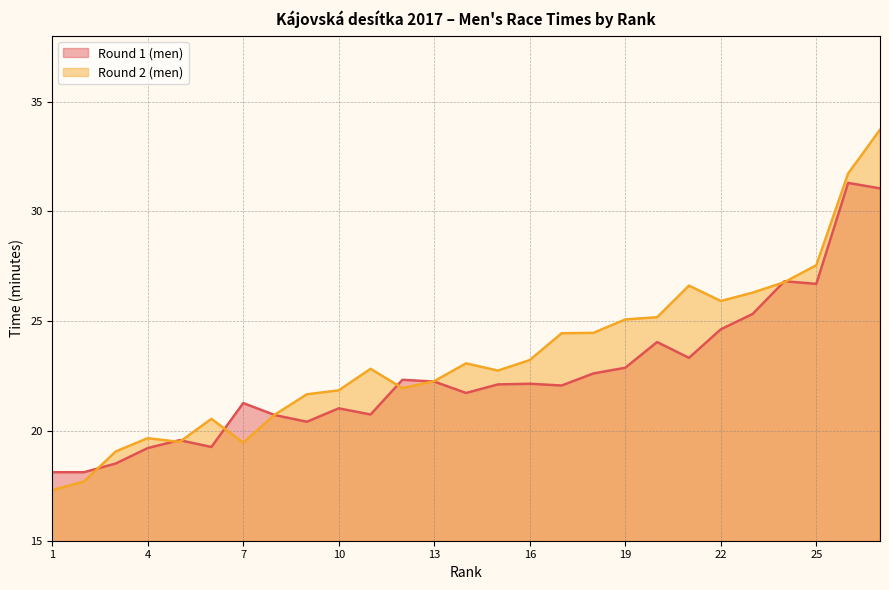

How many lines are shown in the chart?

2